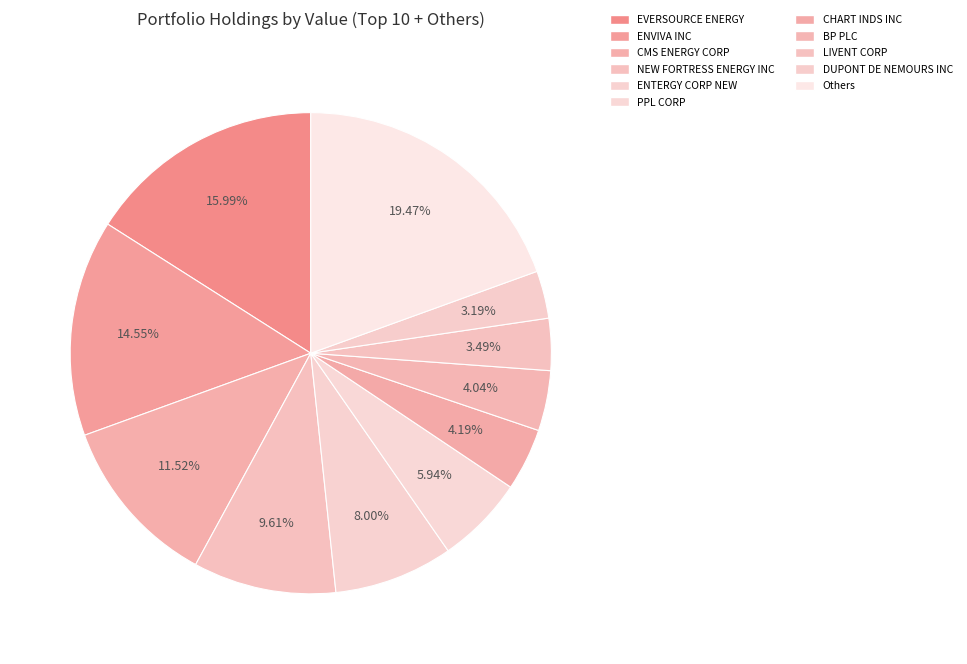

How many slices are in this pie chart?

11